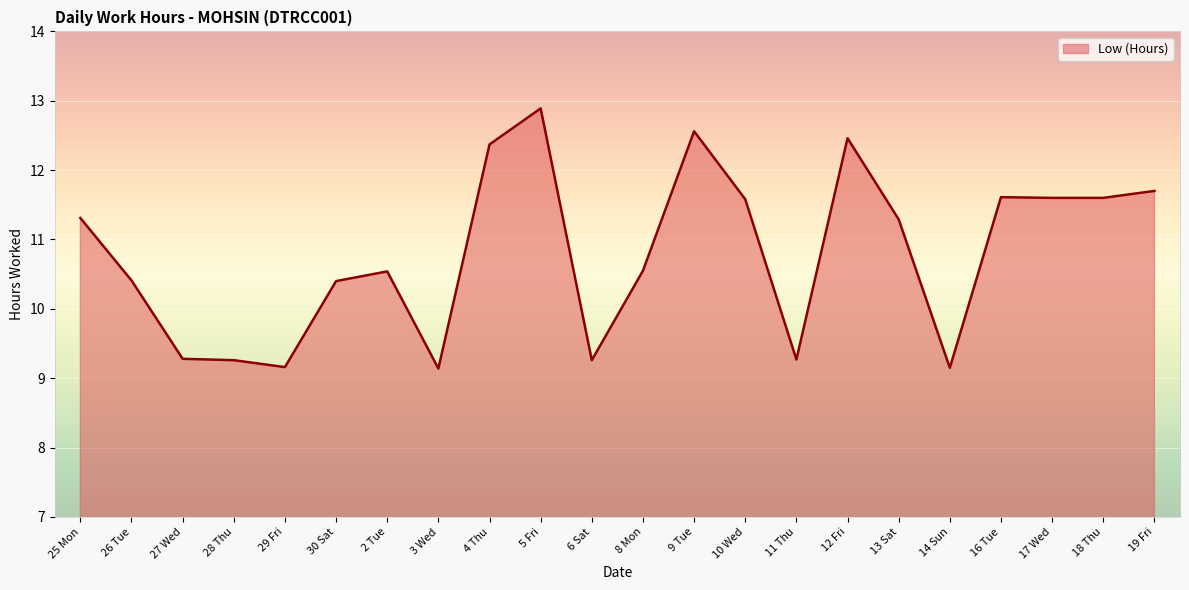

What position from the right is 9 Tue?

10